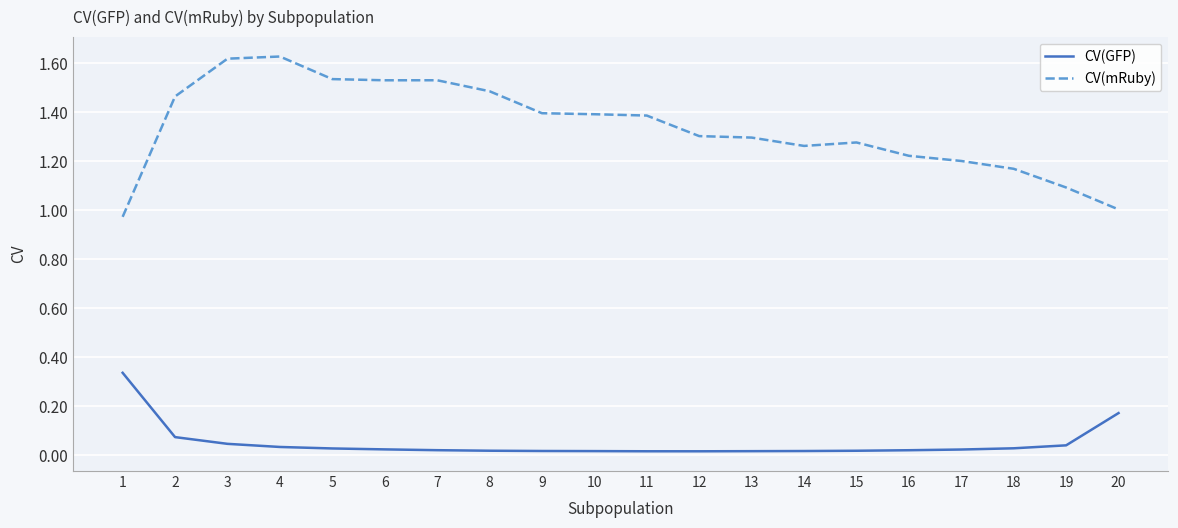

What is the total value across all series at 3?

1.7